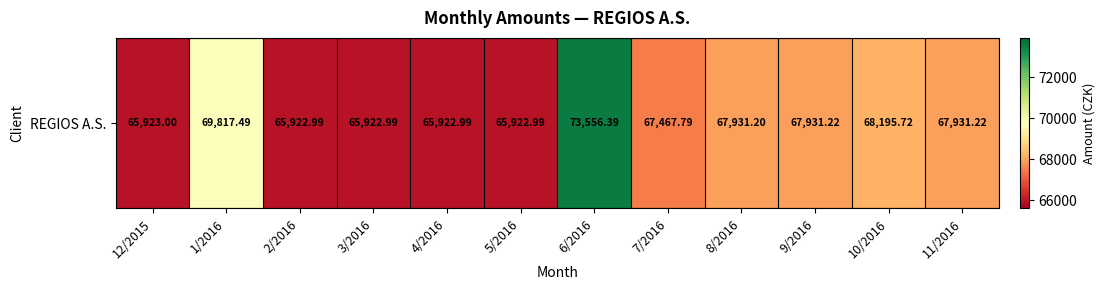

Which category has the lowest value across all series?

2/2016